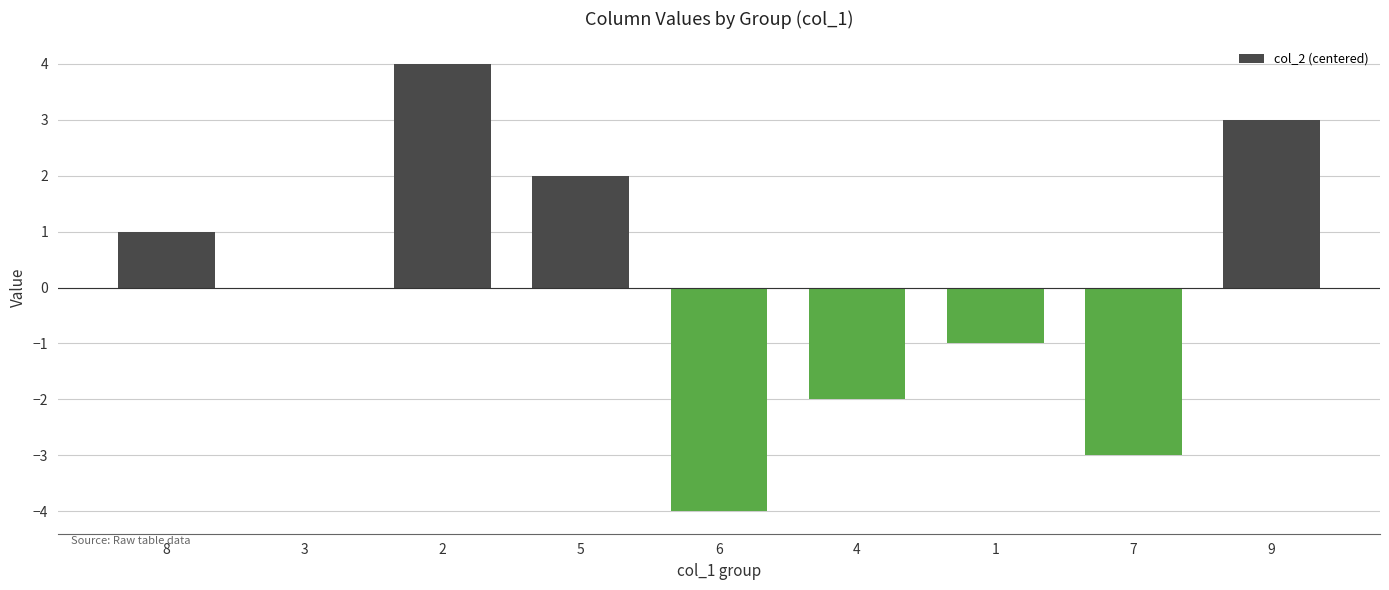

The chart shows a value of -3 at 4. True or false?

False